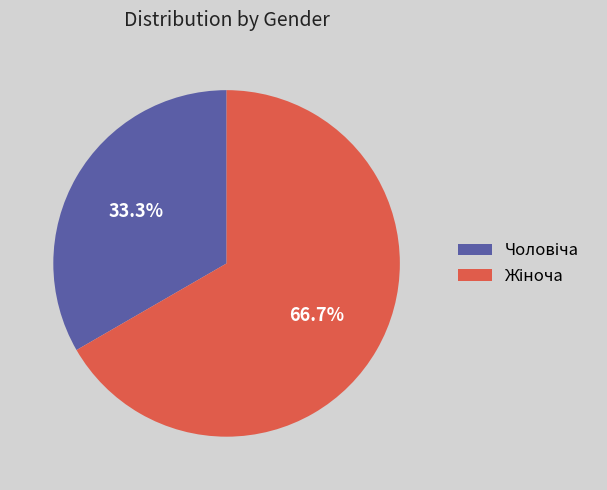

Count the number of slices in the pie.

2